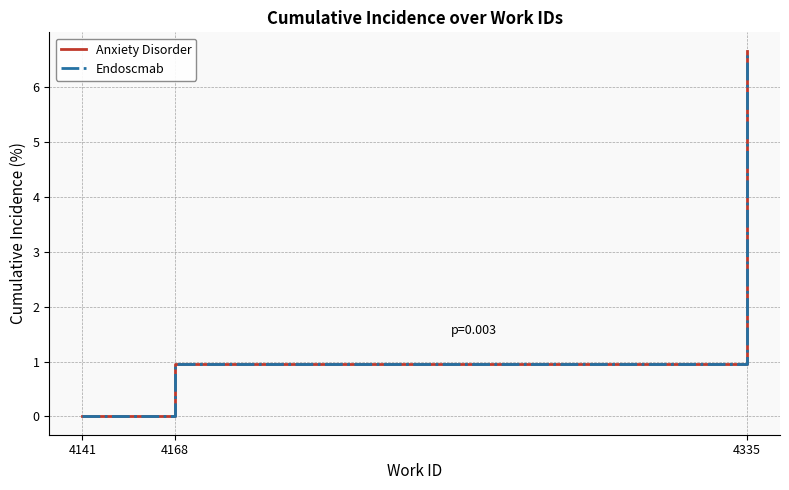

What is the sum of the Endoscmab values at 4168 and 4335?

7.6